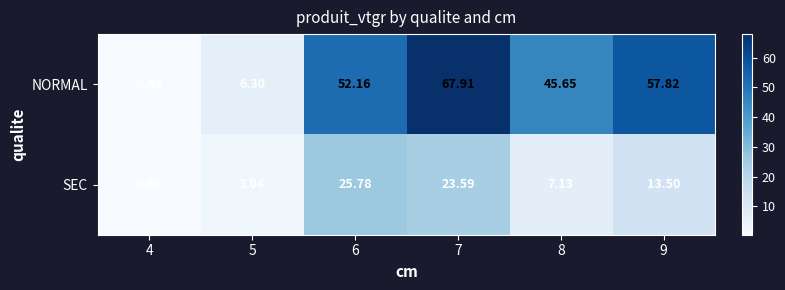

List the series in order of their overall mean, lowest first.

SEC, NORMAL